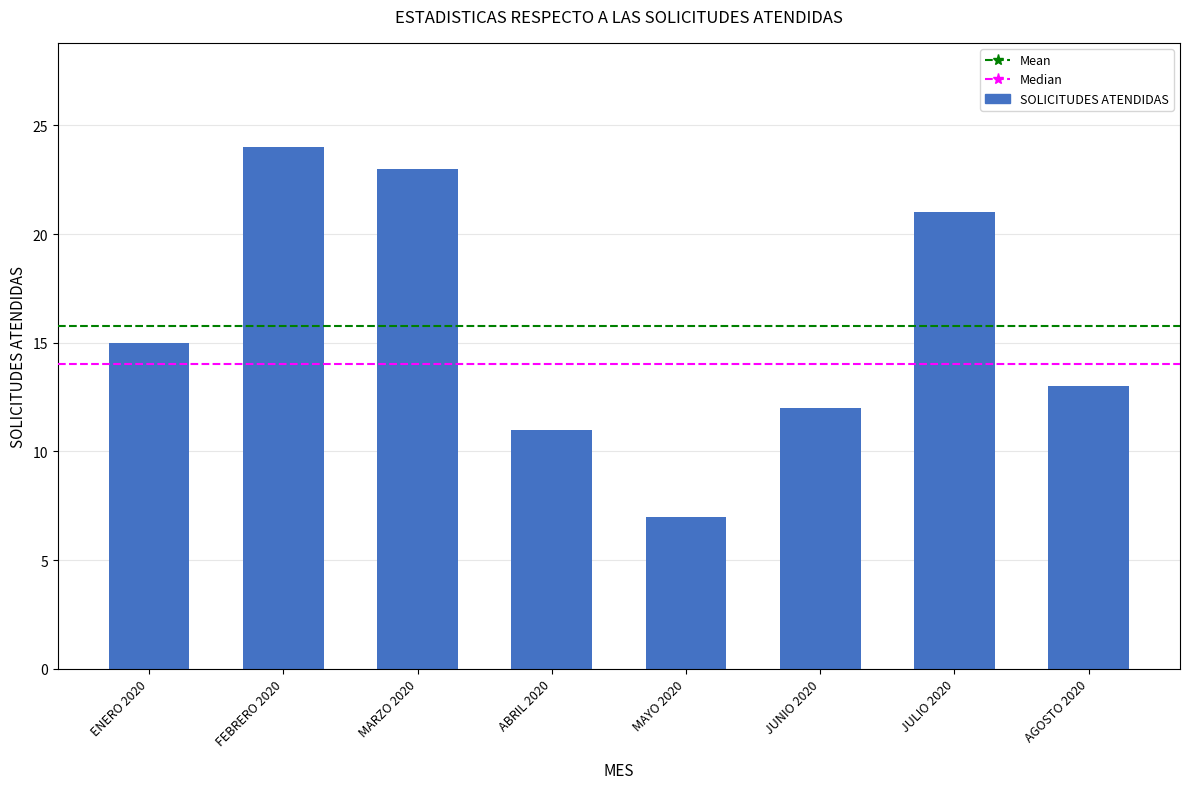

The chart shows a value of 21 at JUNIO 2020. True or false?

False